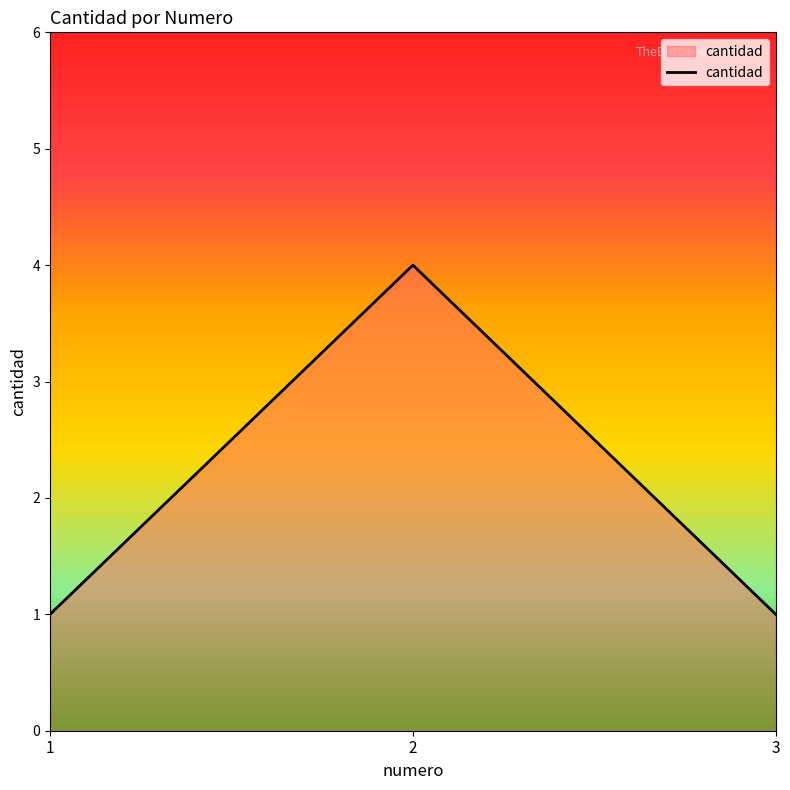

Count the number of data series in this chart.

1